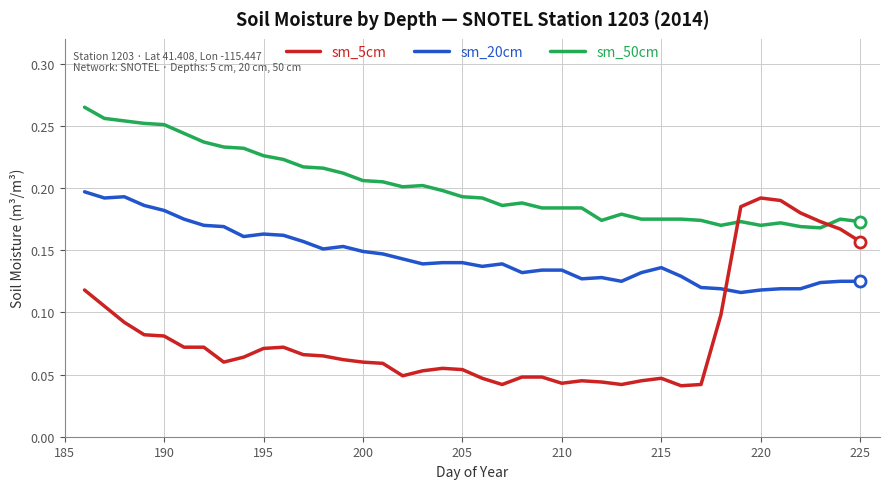

How many sm_50cm values are between 0 and 1?

40